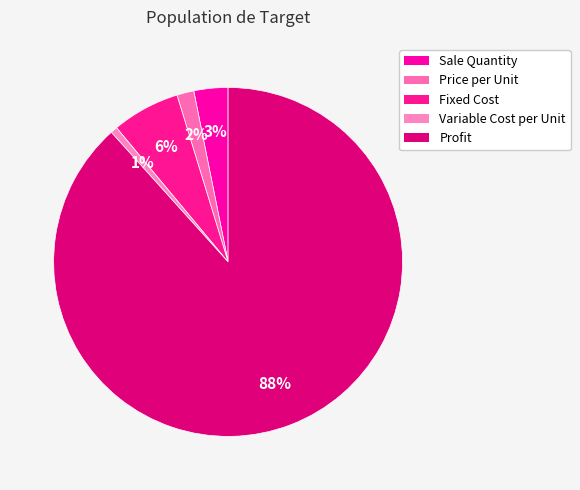

How many slices are in this pie chart?

5